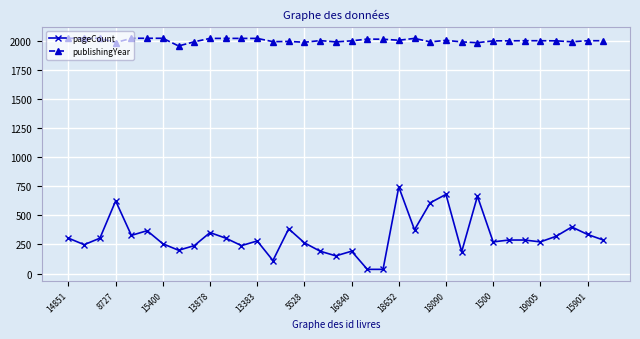

What is the value of the pageCount point at the 20th from the left?

36